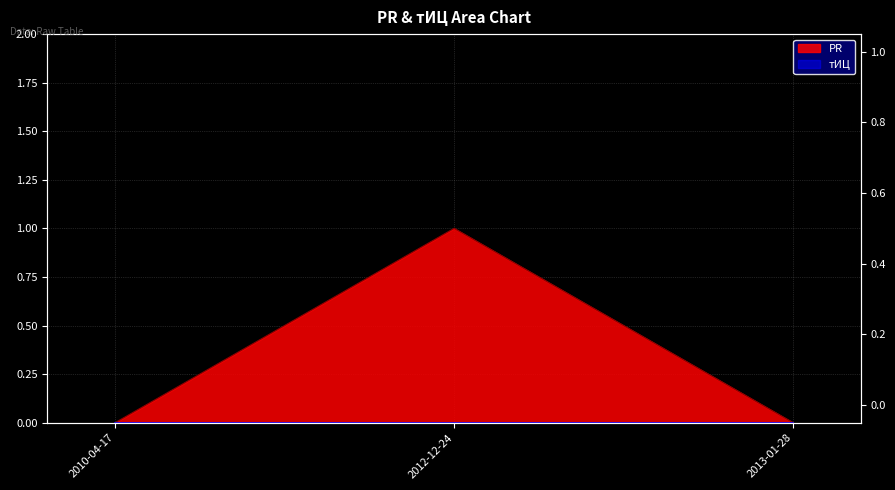

Between 2013-01-28 and 2010-04-17, which is larger?

2013-01-28